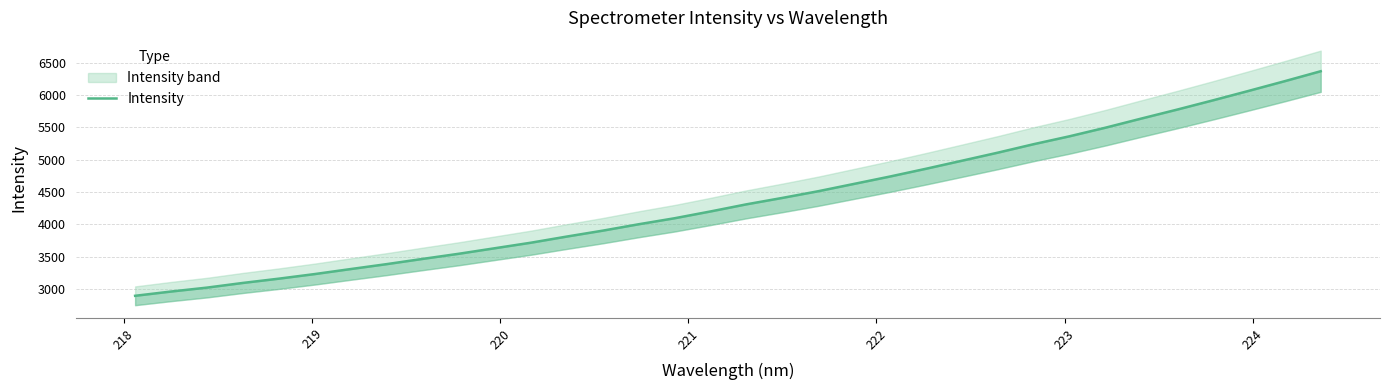

How many lines are shown in the chart?

1